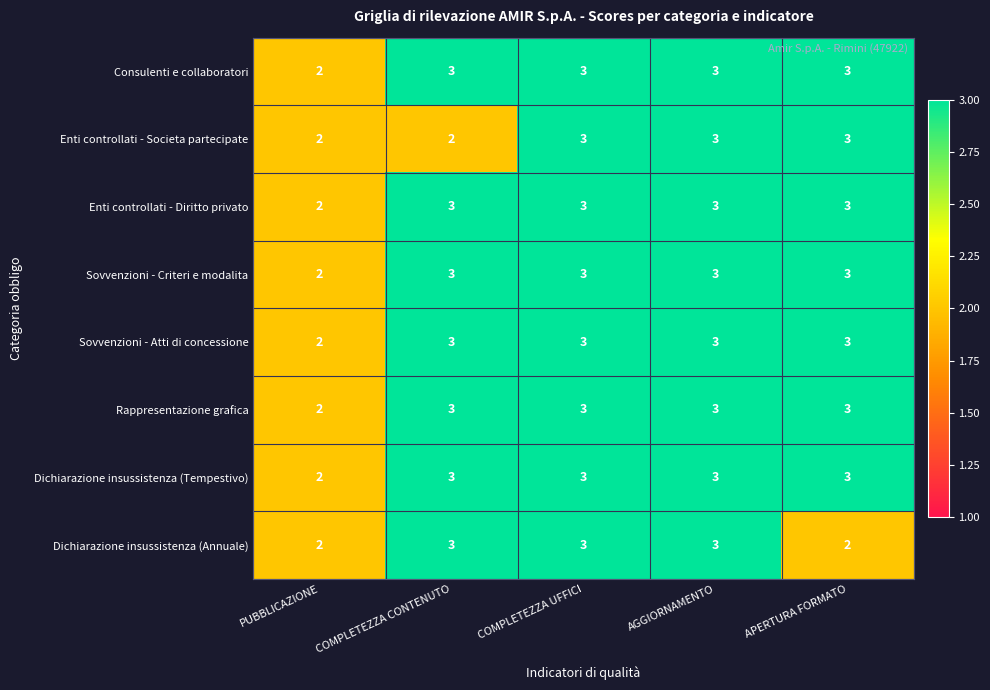

What is the sum of all Sovvenzioni - Criteri e modalita values?

14